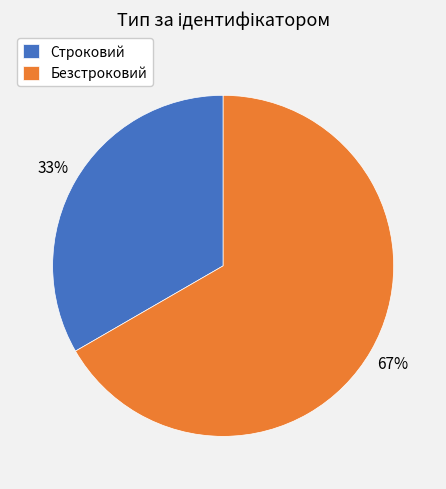

Is it true that Безстроковий is 53% of the pie?

False